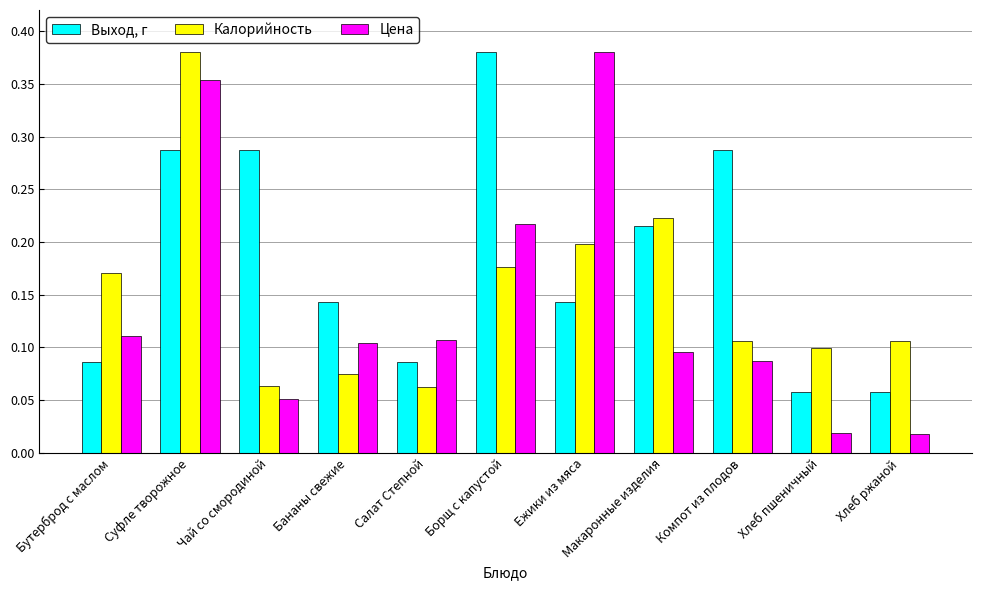

Count the Калорийность values in the range 0 to 1.

11